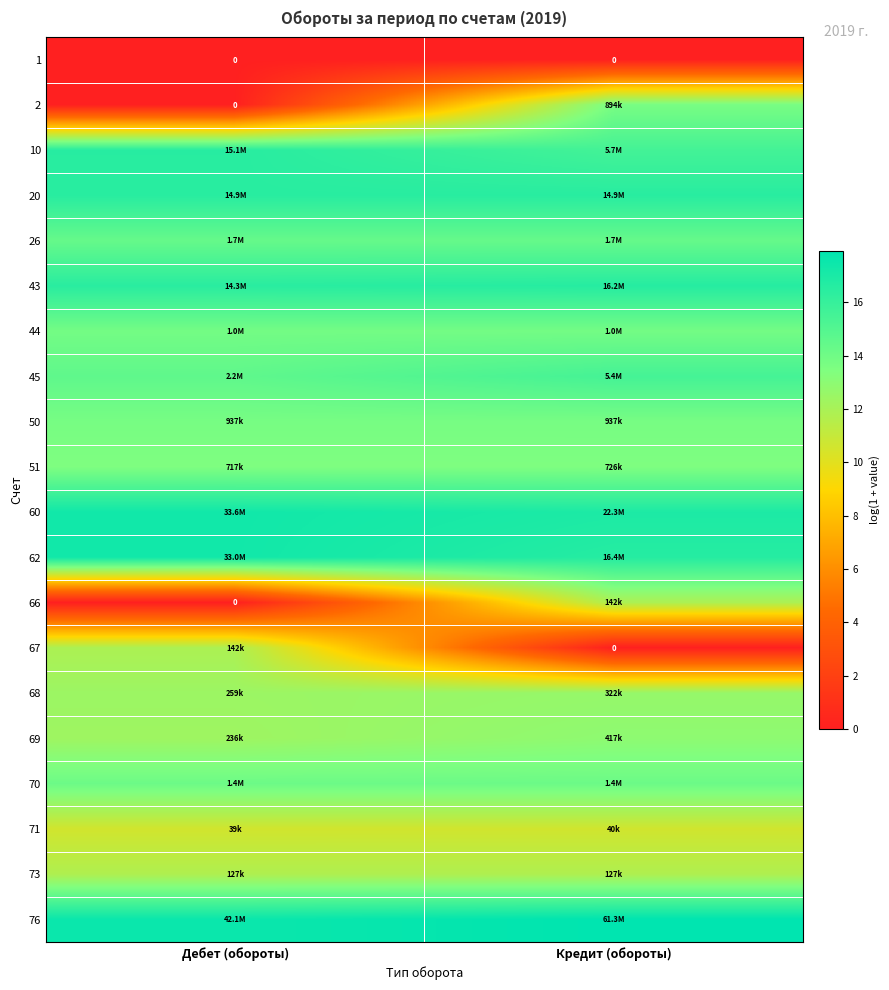

What is the difference between the maximum and minimum values in the 66 series?

11.9